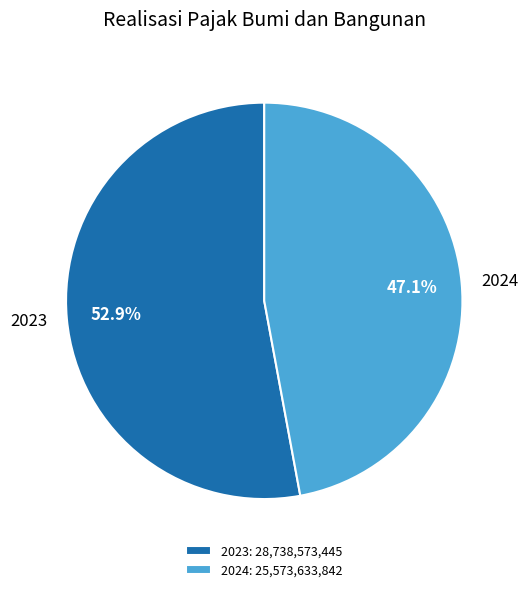

What percentage is the 2024 slice, to the nearest percent?

47%